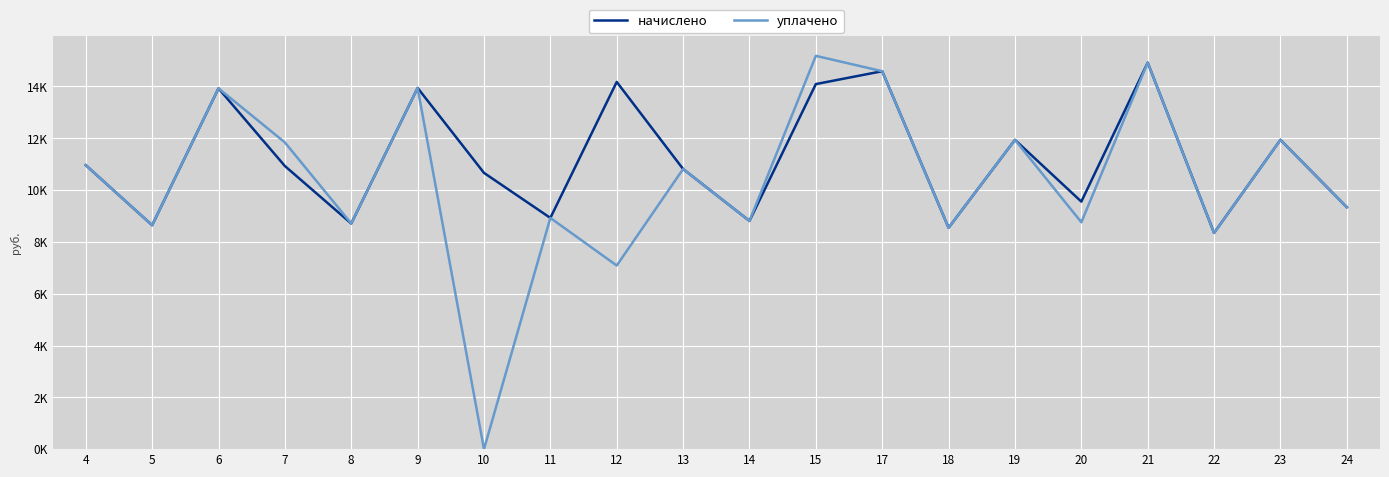

Does the chart have visible grid lines?

Yes